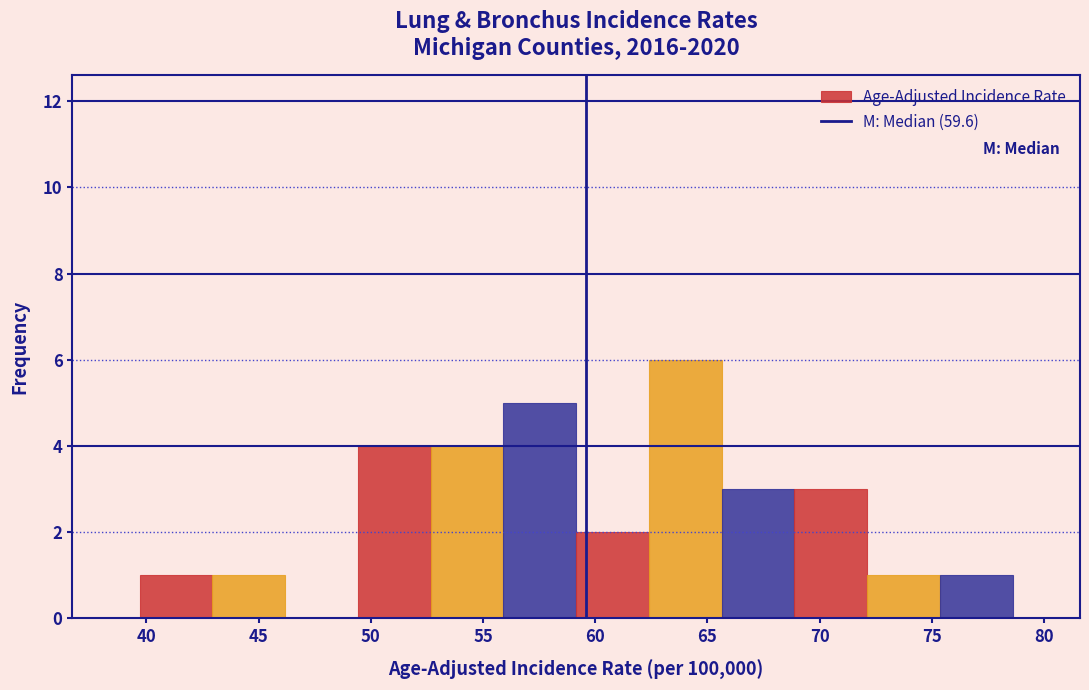

Over which range of the x-axis is the bar tallest?

62.5 to 65.5